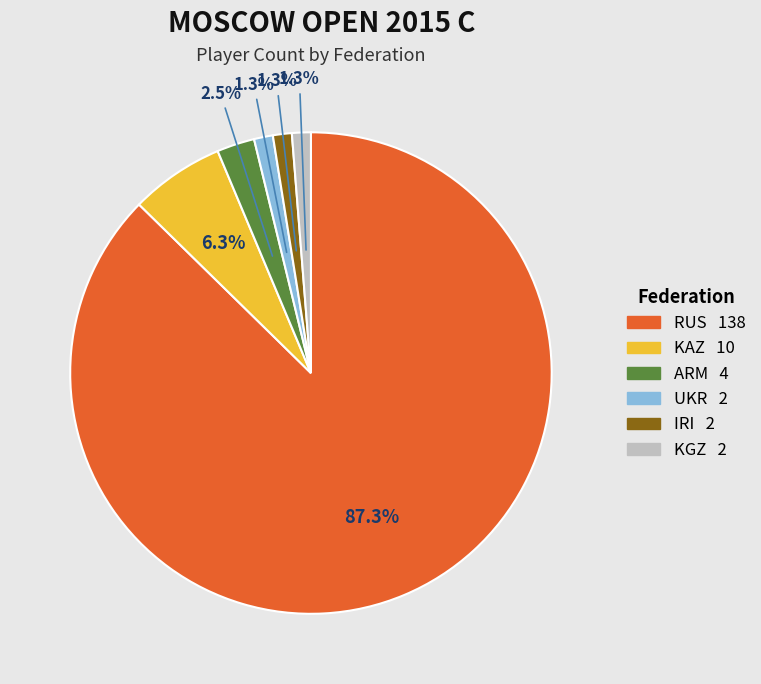

Which category accounts for the majority?

RUS